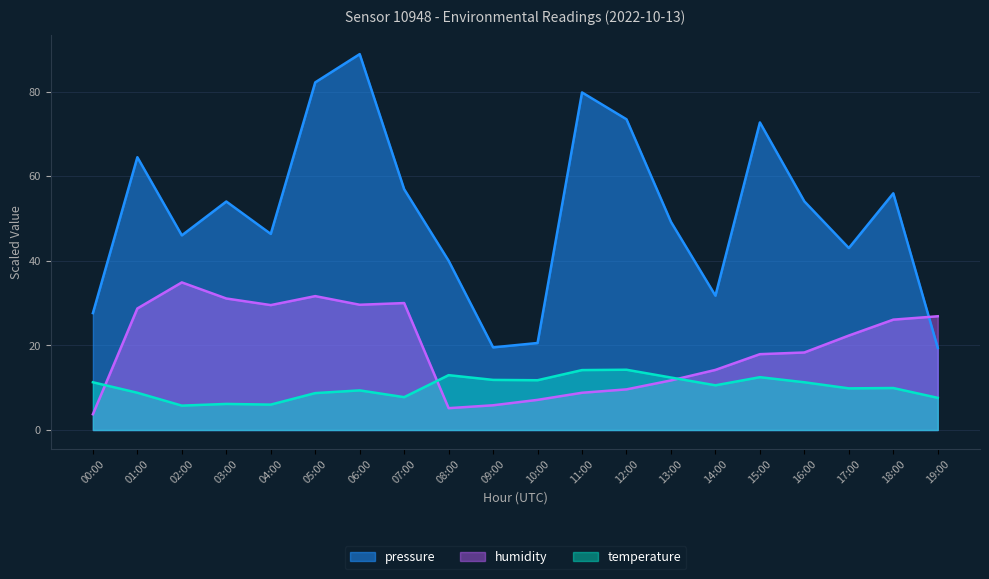

List the series in order of their overall mean, lowest first.

temperature, humidity, pressure